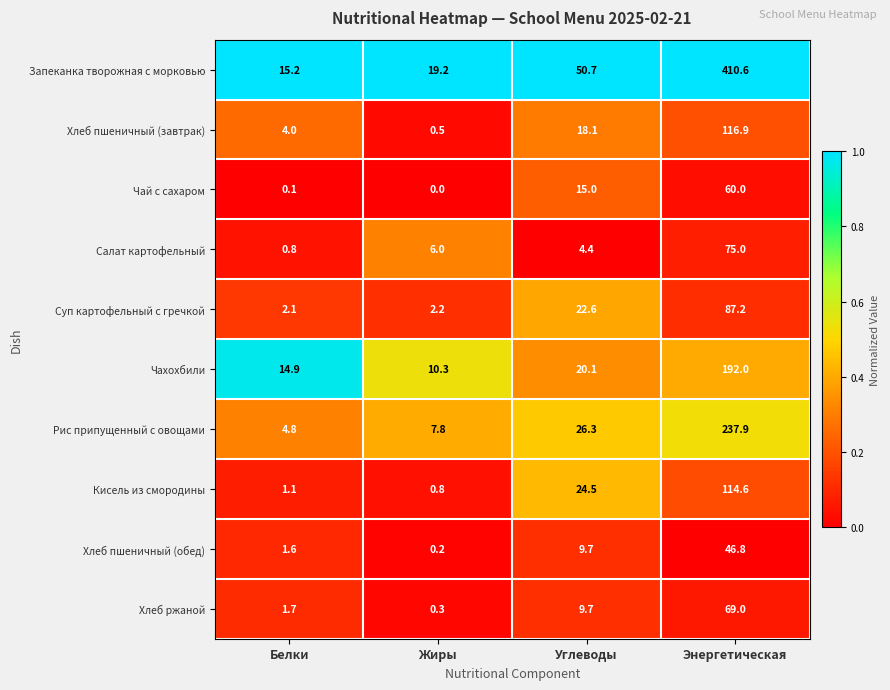

Count the number of data series in this chart.

10